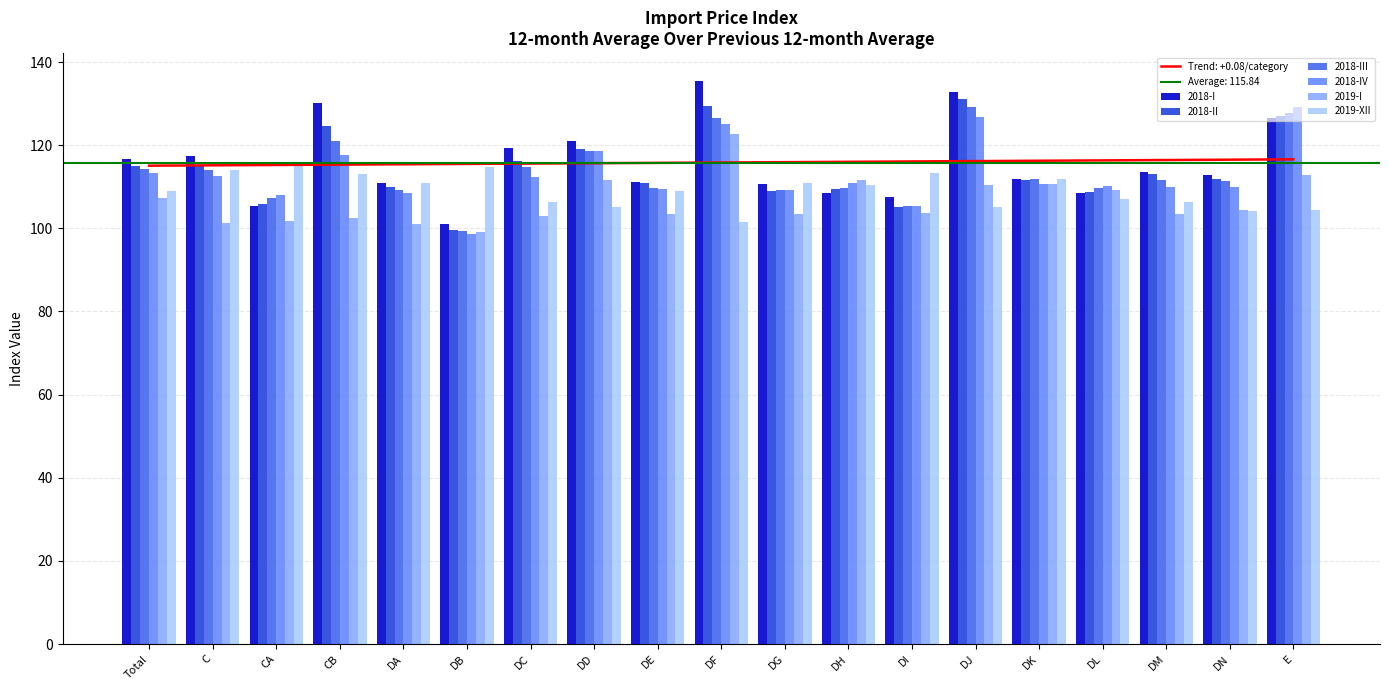

What is the difference between the 2019-XII values at CB and DG?

2.2